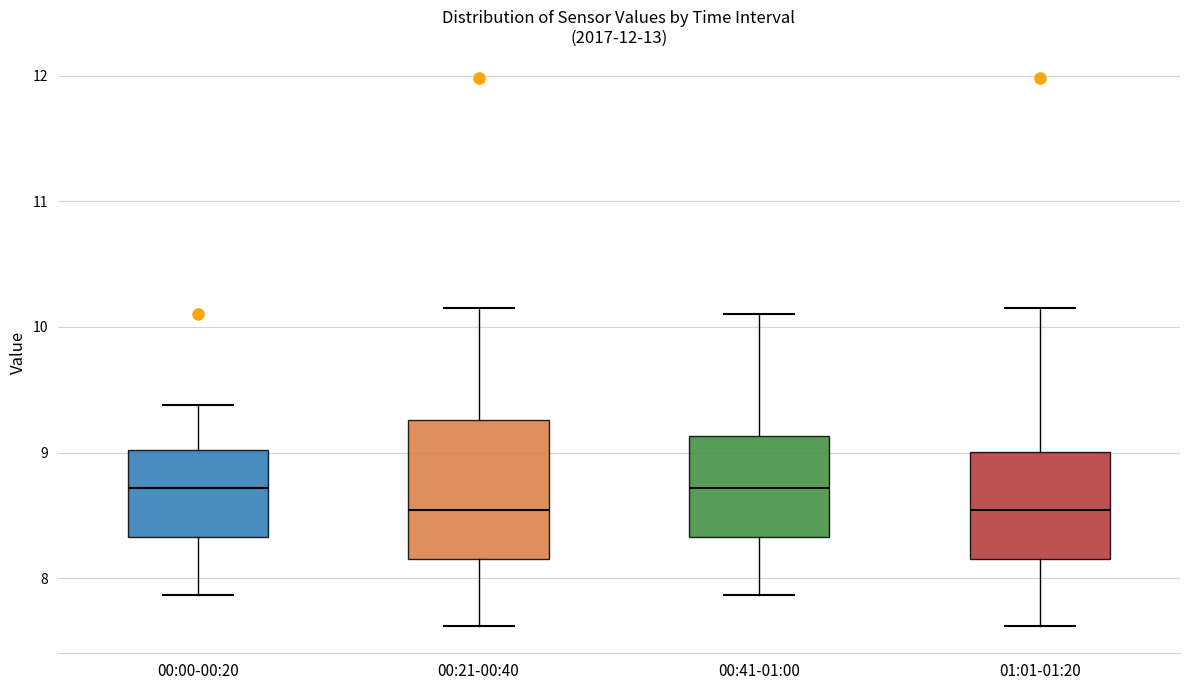

Reading left to right, read every box against the y-axis: the position of its median line, the range the box covers, and the ends of its whiskers. The values are not printed on the chart, so give them approximately, as read against the axis.

00:00-00:20: median 8.7, box 8.3 to 9.0, whiskers 7.9 to 9.4
00:21-00:40: median 8.5, box 8.2 to 9.3, whiskers 7.6 to 10.2
00:41-01:00: median 8.7, box 8.3 to 9.1, whiskers 7.9 to 10.1
01:01-01:20: median 8.5, box 8.2 to 9.0, whiskers 7.6 to 10.2